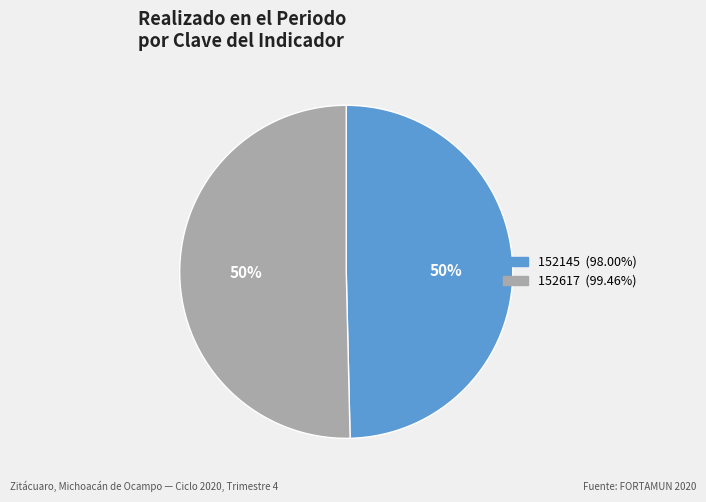

The 152145 slice represents 50% of the pie. True or false?

True